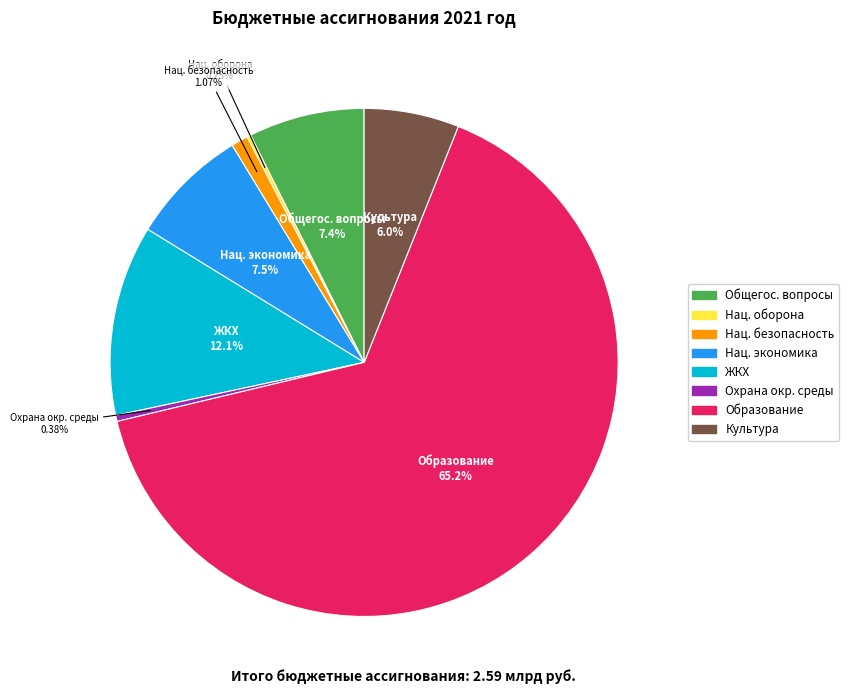

Is there any slice that represents more than half of the pie?

Yes